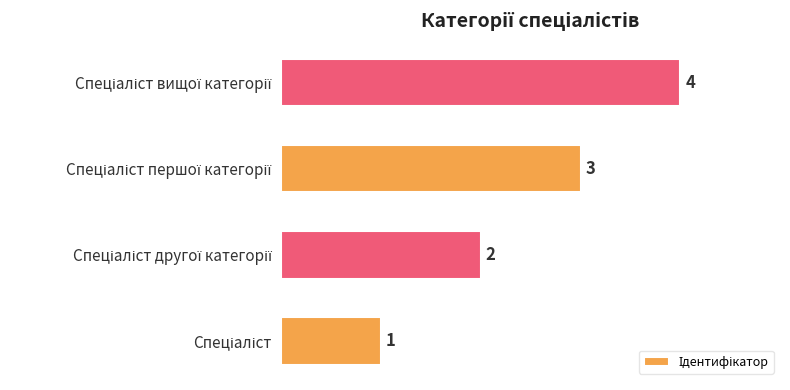

What is the sum of all values?

10